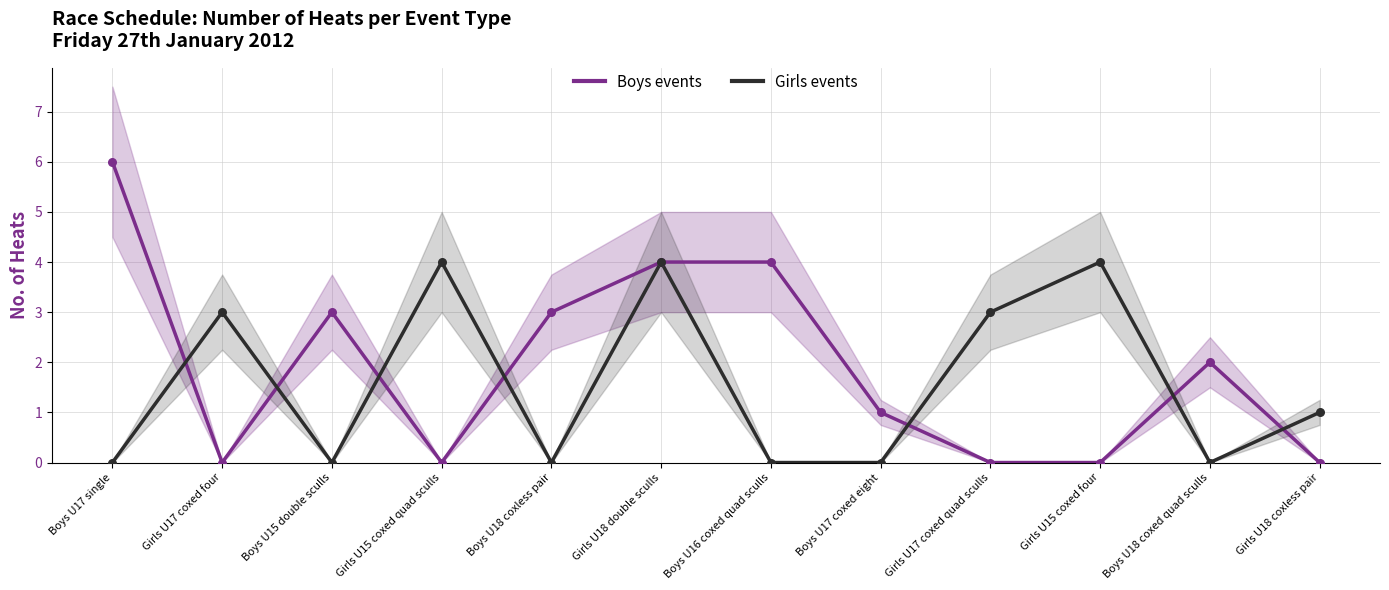

What is the total value across all series at Girls U15 coxed quad sculls?

4